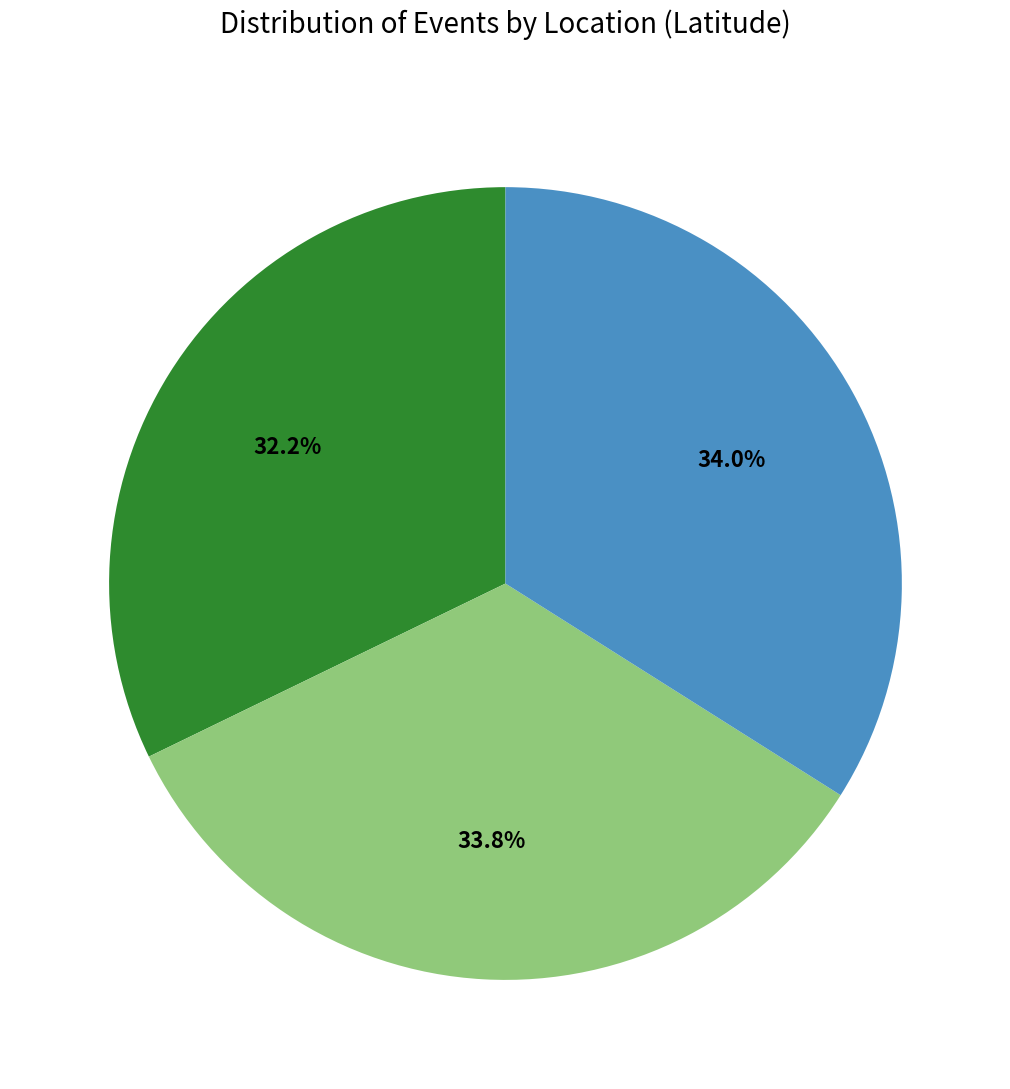

Does any single category account for the majority?

No